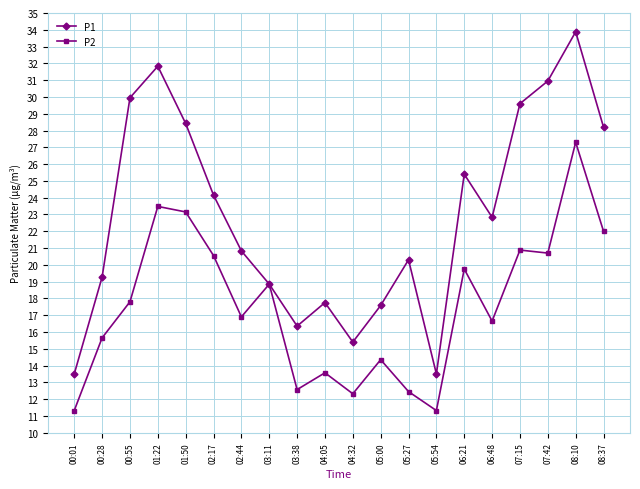

Which series has the widest spread of values?

P1